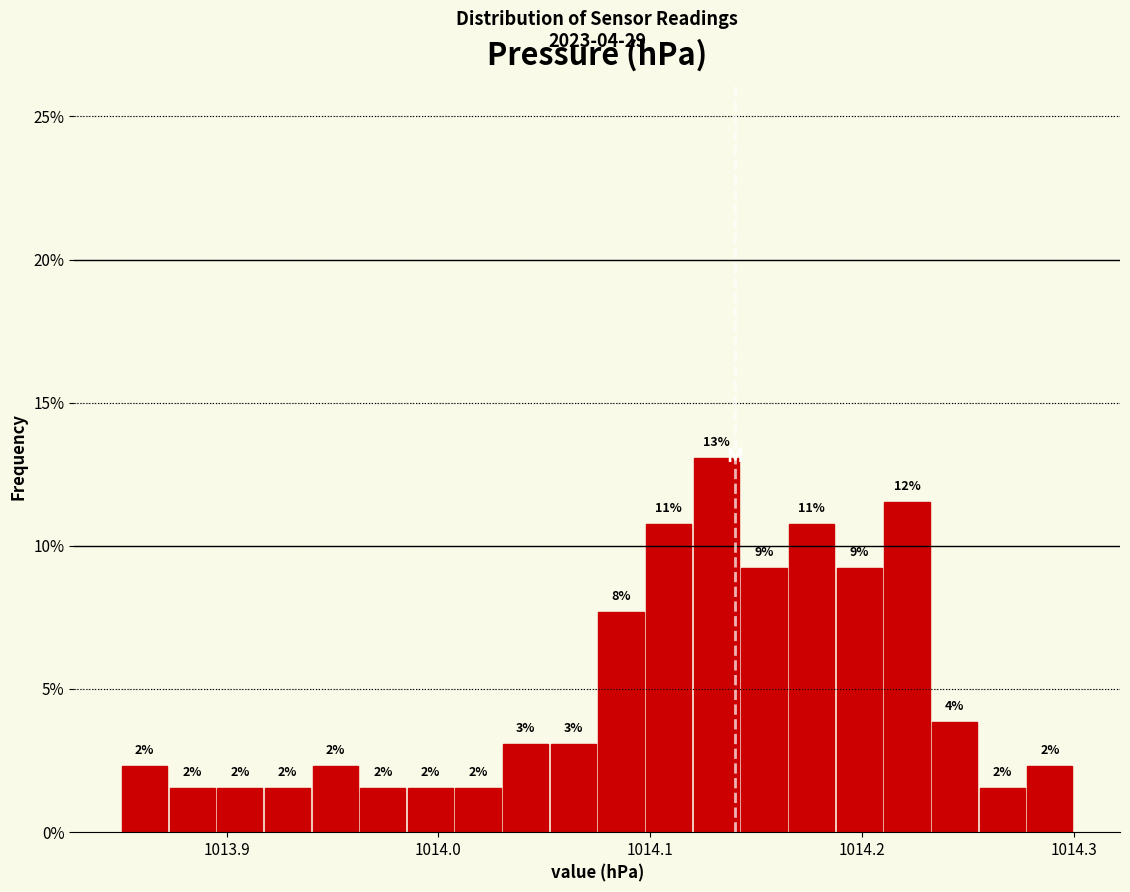

Read against the x-axis, roughly where is the centre of the tallest bar?

1014.13